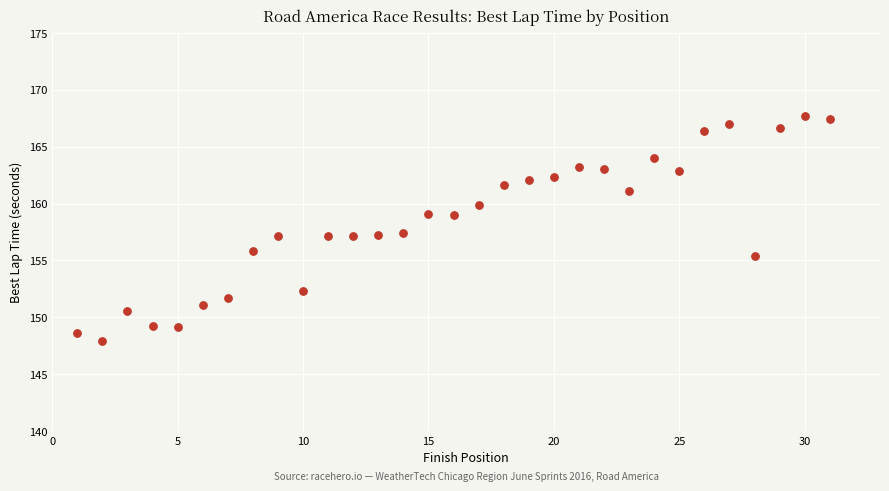

What is the range of Y values (max minus min)?

19.7